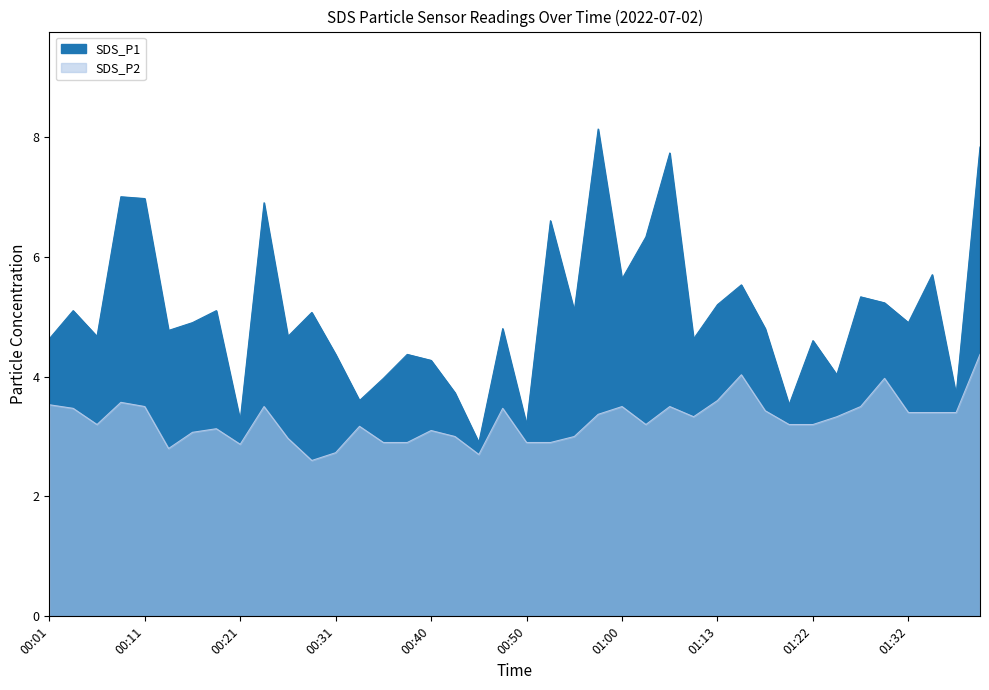

What is the value of the SDS_P1 point at the 15th from the left?

4.0